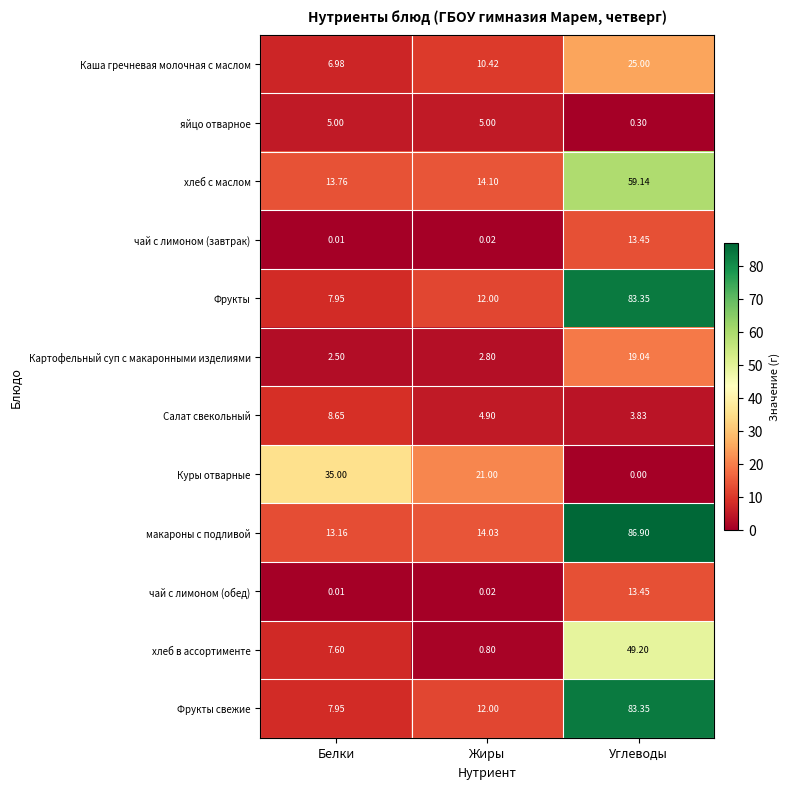

Count the number of data series in this chart.

12